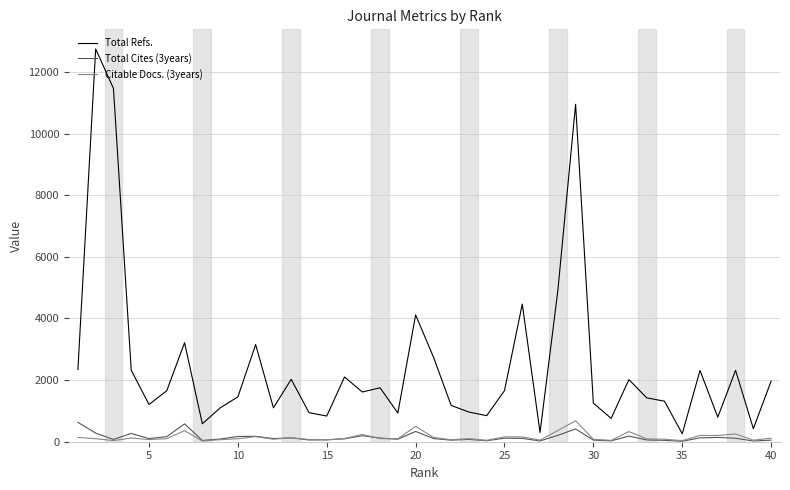

What is the average value of the Total Cites (3years) series?

143